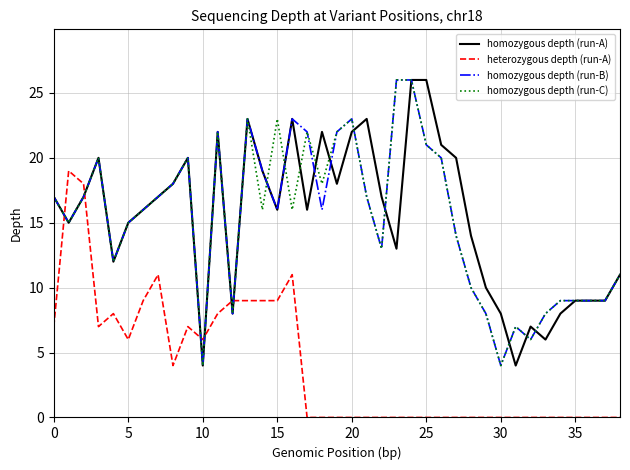

How many series are shown in this chart?

4